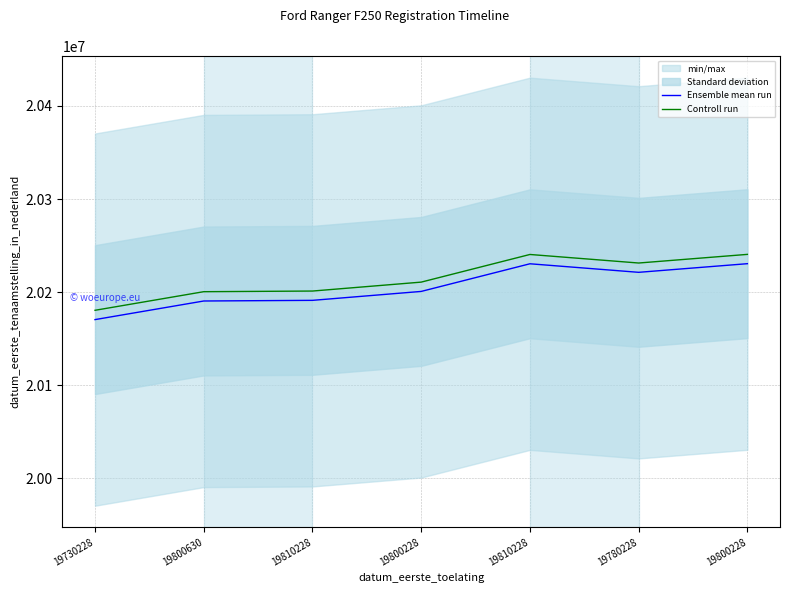

At which category does the chart reach its peak across all series?

19800228